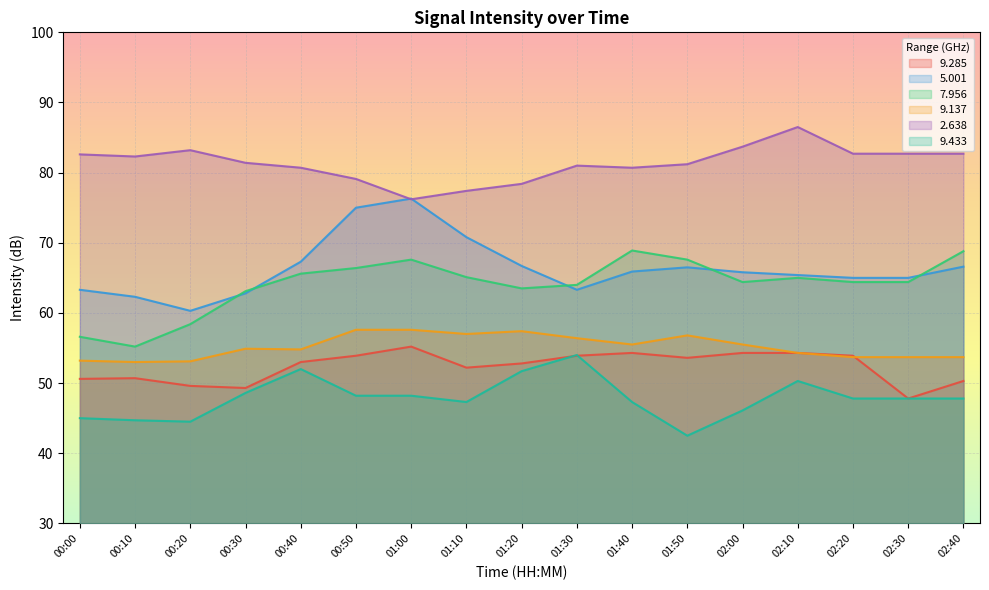

What is the difference between the   2.638 values at 02:30 and 01:40?

2.0